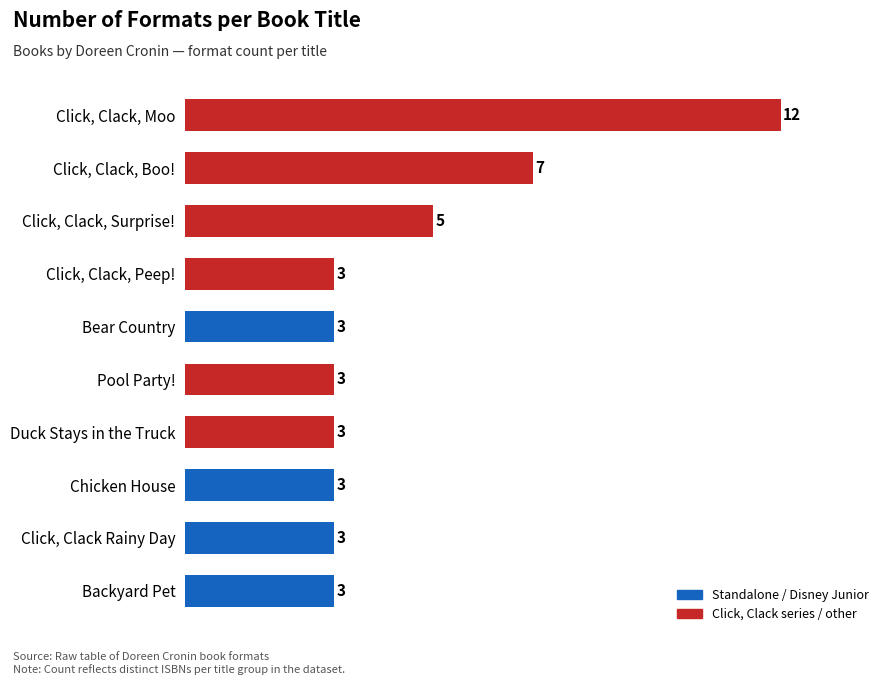

What is the minimum value shown in the chart?

3